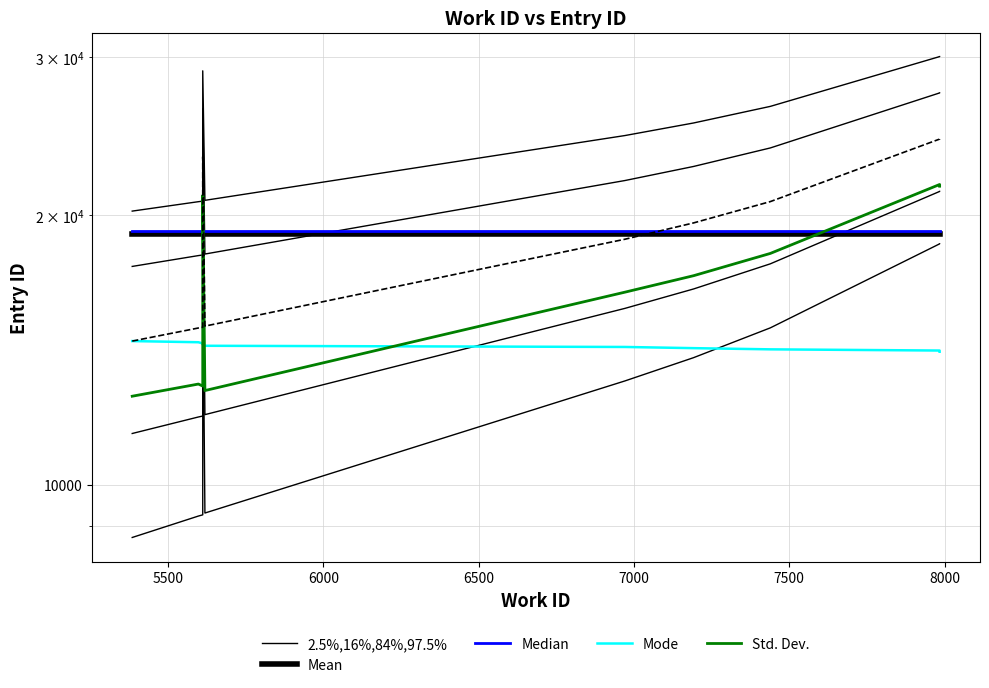

How many interior local peaks does the 2.5%,16%,84%,97.5% series have?

1